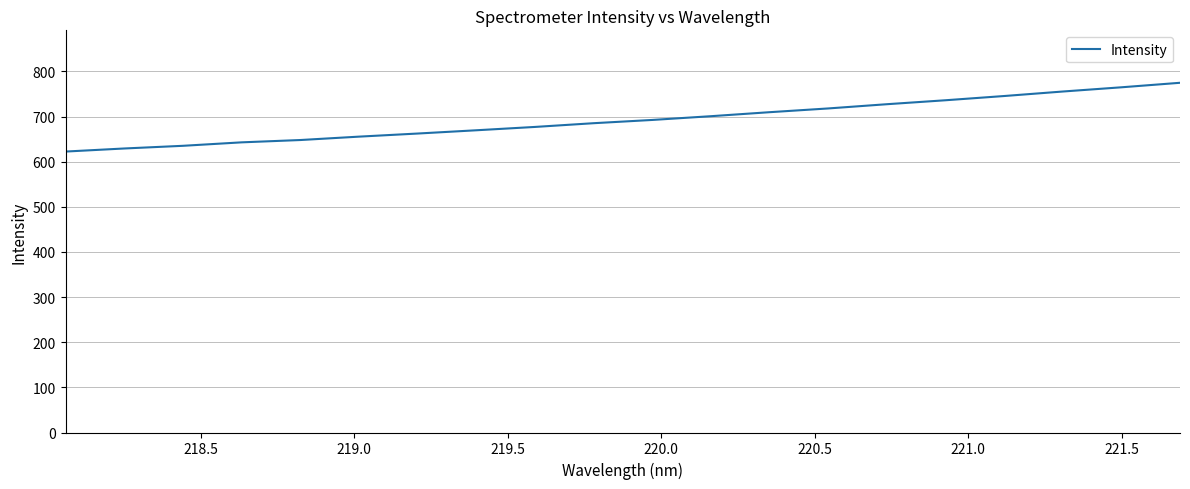

What is the difference between the maximum and minimum values?

152.4